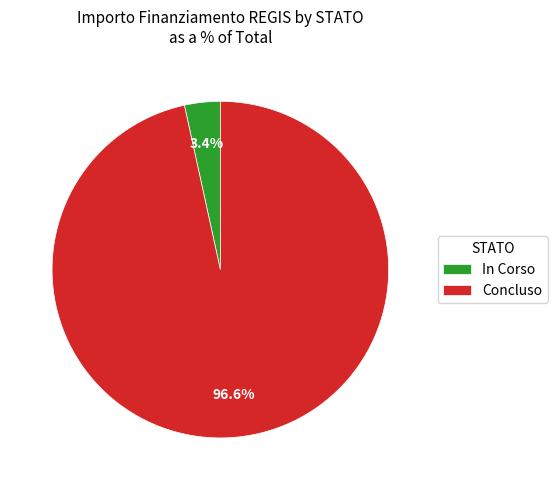

Combined, do In Corso and Concluso account for over 50%?

Yes